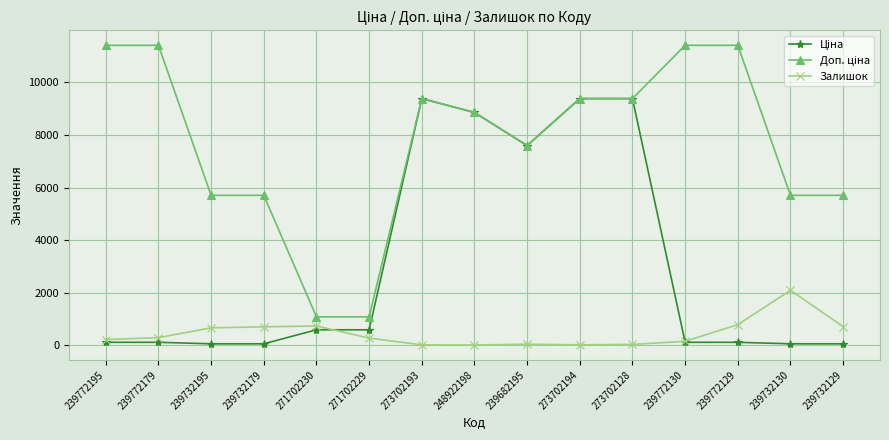

At how many categories does at least one series exceed 9604?

4